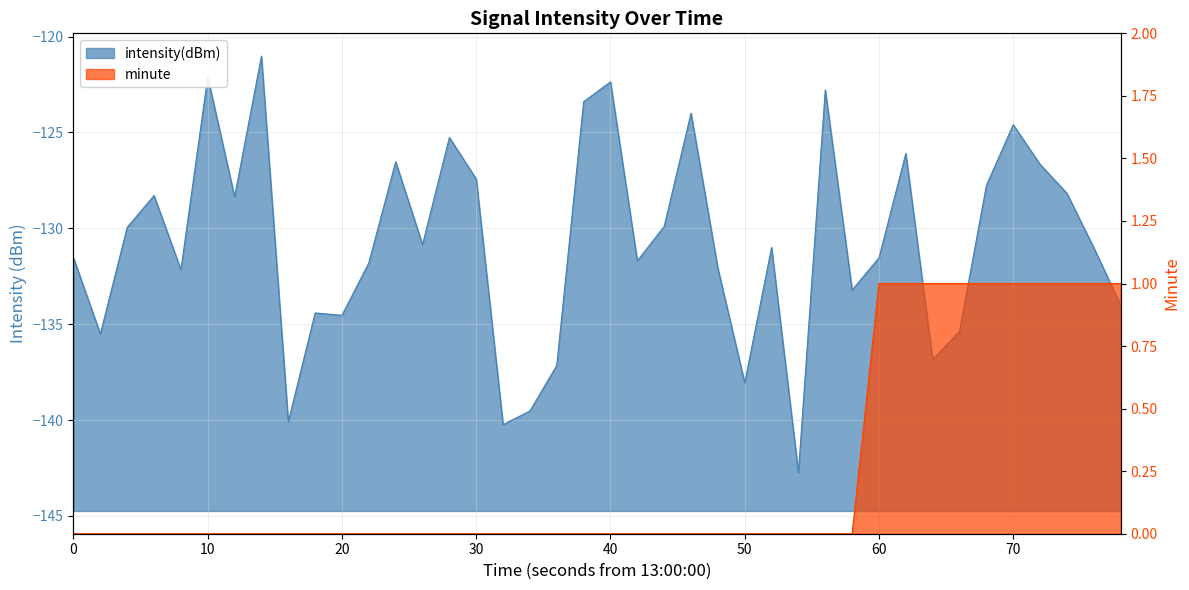

List the series in order of their overall mean, highest first.

minute, intensity(dBm)